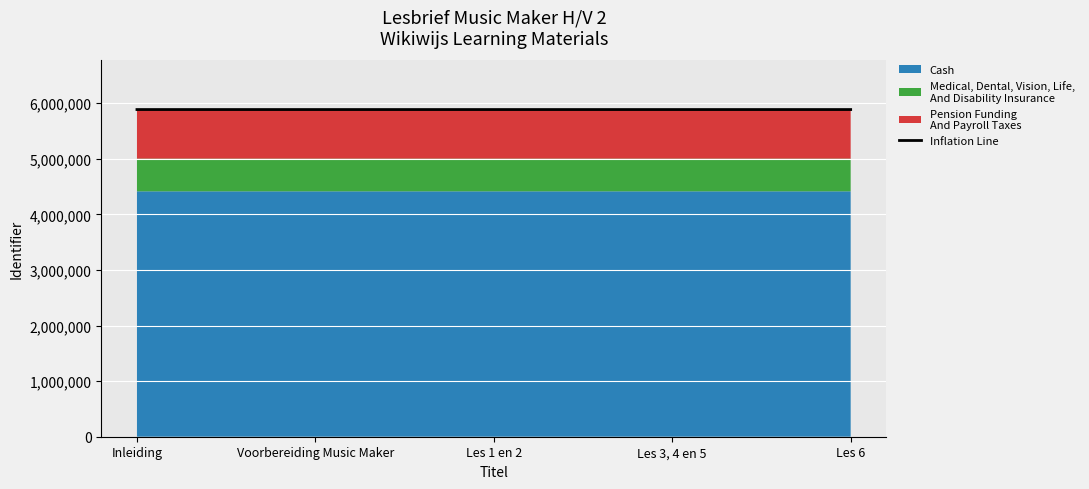

Count the number of values greater than 5886945.

3